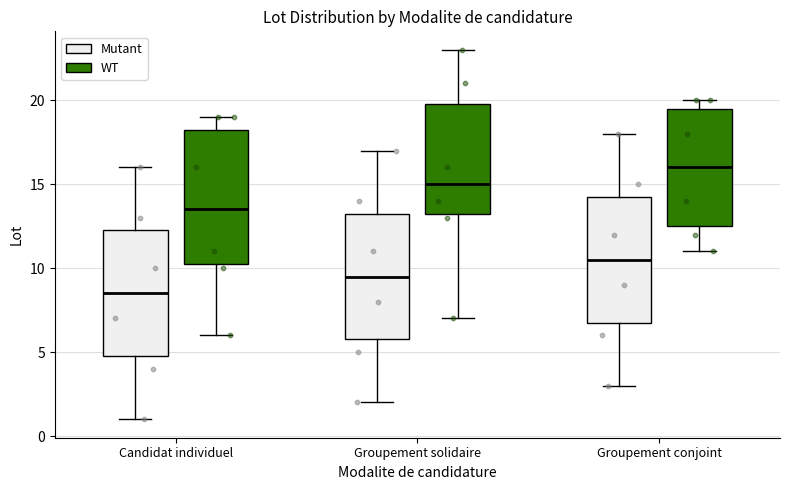

Where does the median line of the box for Candidat individuel (Mutant) sit on the y-axis? The values are not printed on the chart, so give them approximately, as read against the axis.

8.5